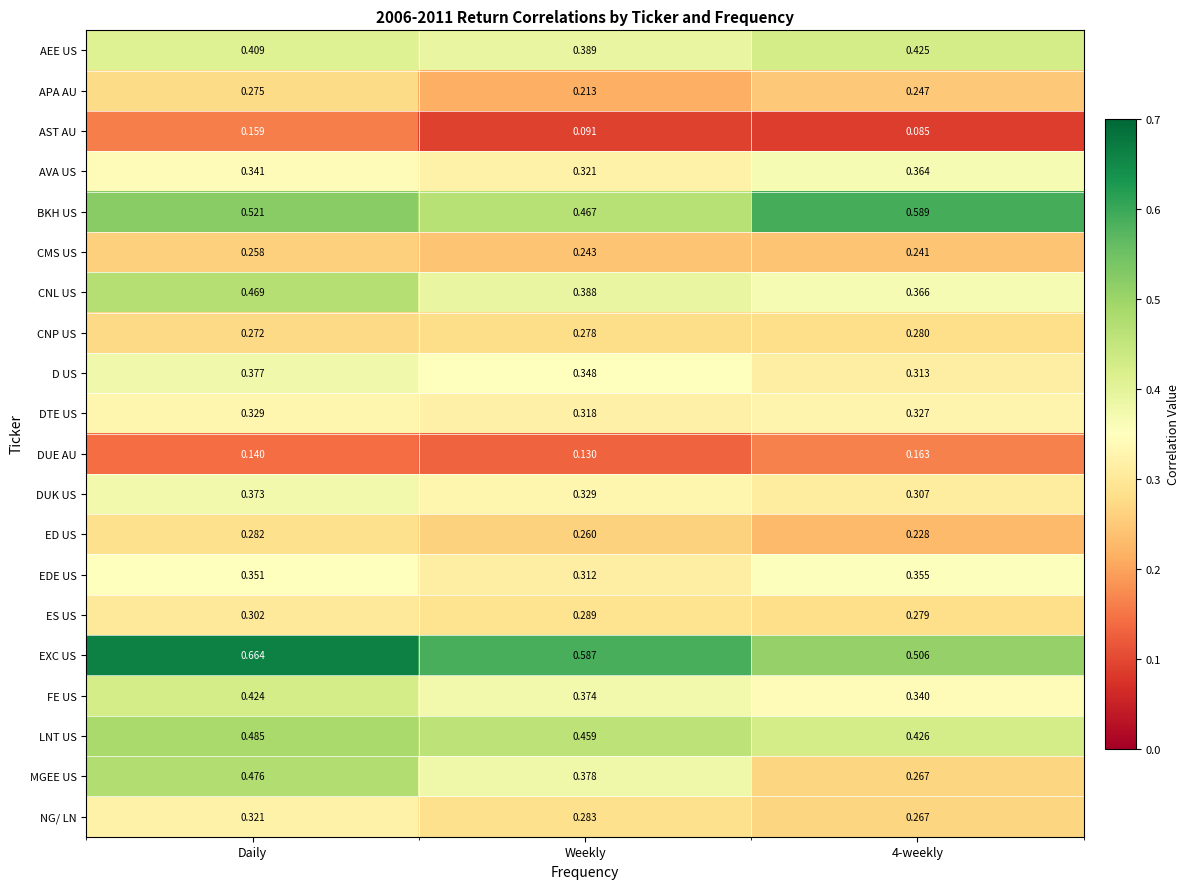

Rank the series by their maximum value, from lowest to highest.

AST AU, DUE AU, CMS US, APA AU, CNP US, ED US, ES US, NG/ LN, DTE US, EDE US, AVA US, DUK US, D US, FE US, AEE US, CNL US, MGEE US, LNT US, BKH US, EXC US